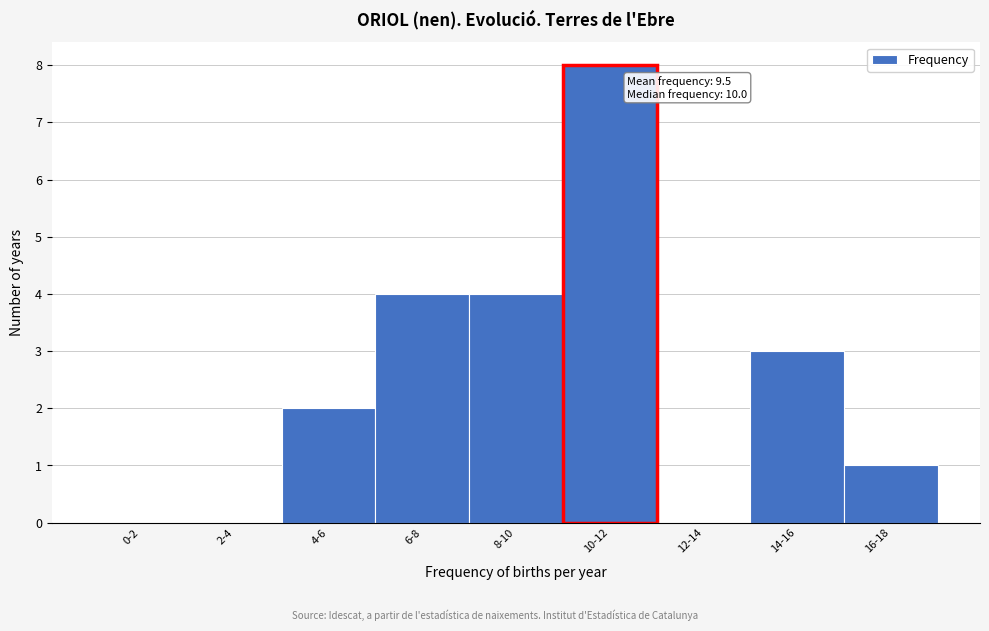

Reading left to right, list all the values displayed in this chart.

0-2=0	2-4=0	4-6=2	6-8=4	8-10=4	10-12=8	12-14=0	14-16=3	16-18=1